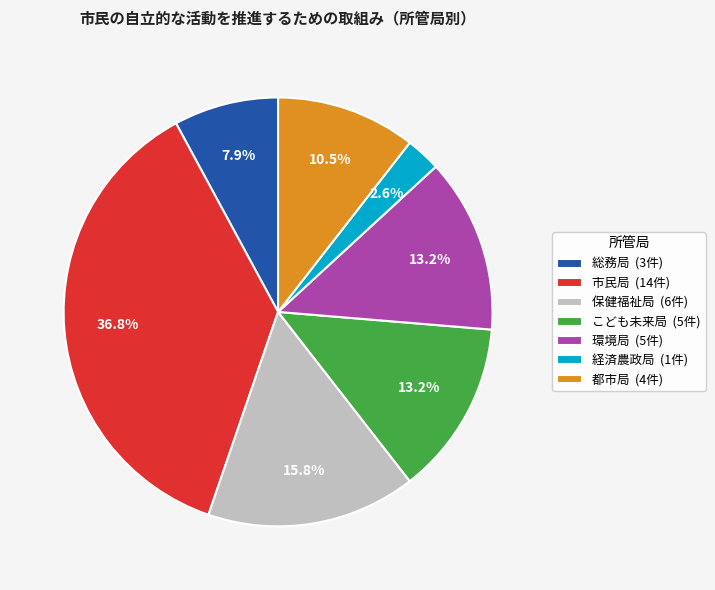

Which has a higher value, 経済農政局 (1件) or 環境局 (5件)?

環境局 (5件)